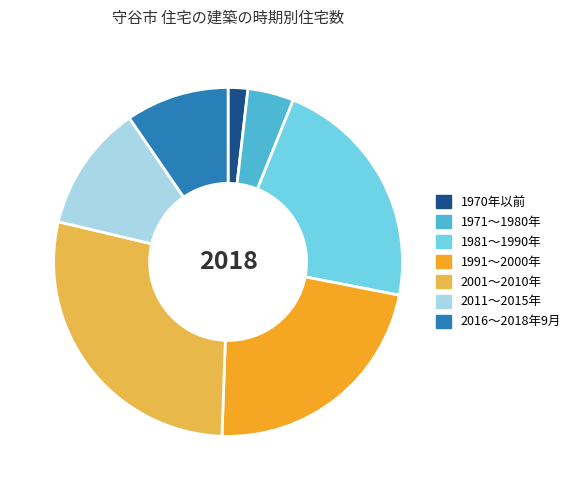

Does any single category account for the majority?

No